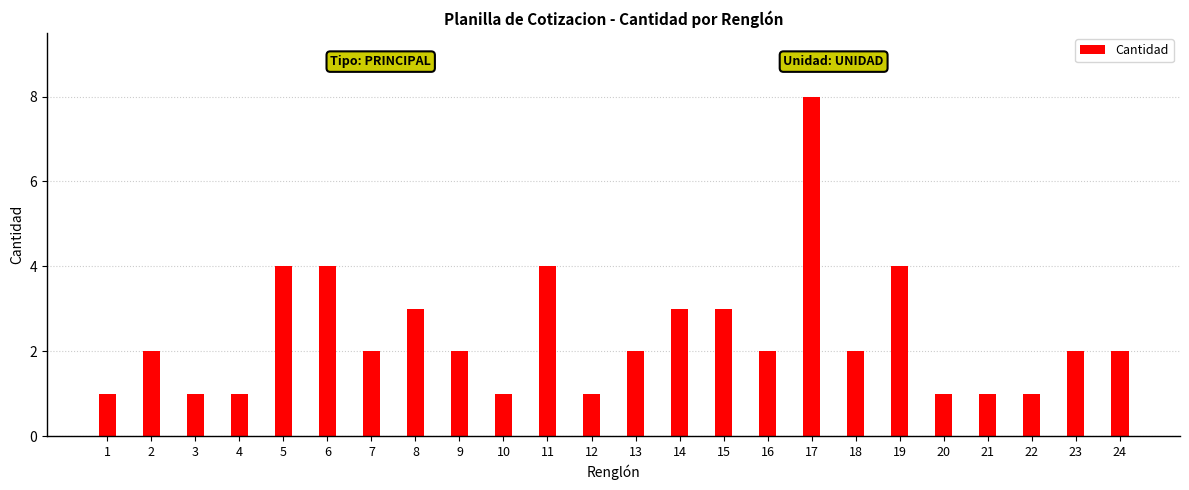

Count the number of data series in this chart.

1